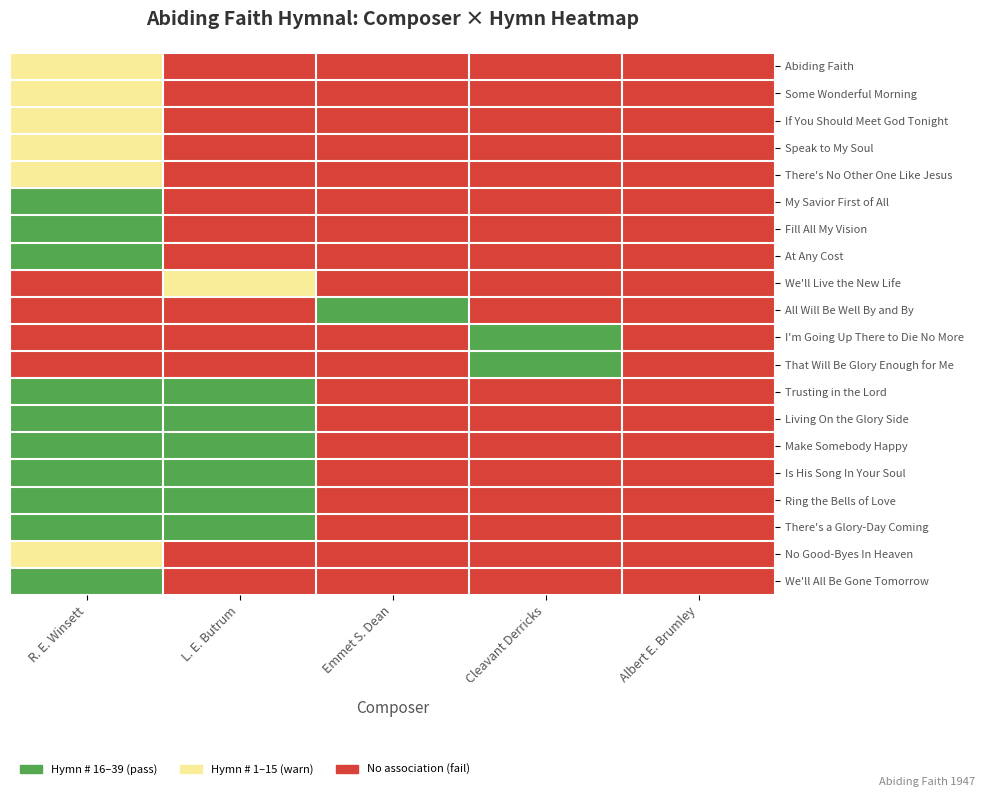

Between 10 and 19, which series saw the biggest shift?

Cleavant Derricks